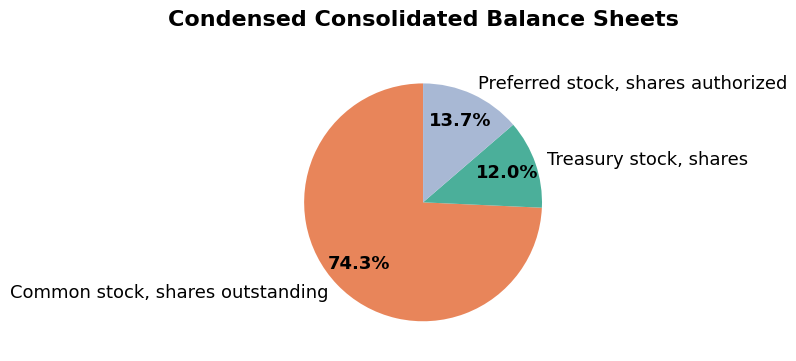

To the nearest percent, what is the difference between the Treasury stock, shares and Common stock, shares outstanding slice percentages?

62%